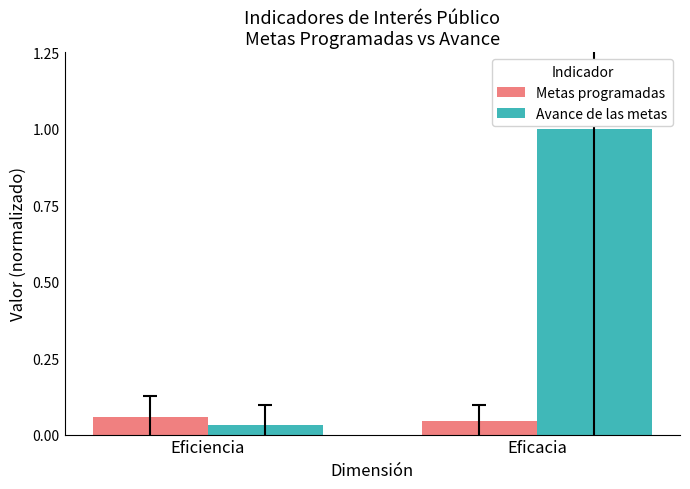

What are all the series names shown in the legend?

Metas programadas, Avance de las metas